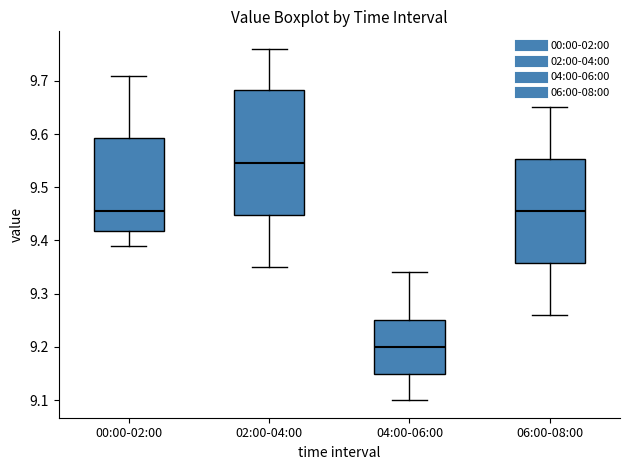

Where is the upper edge of the box for 04:00-06:00 on the y-axis? The values are not printed on the chart, so give them approximately, as read against the axis.

9.25